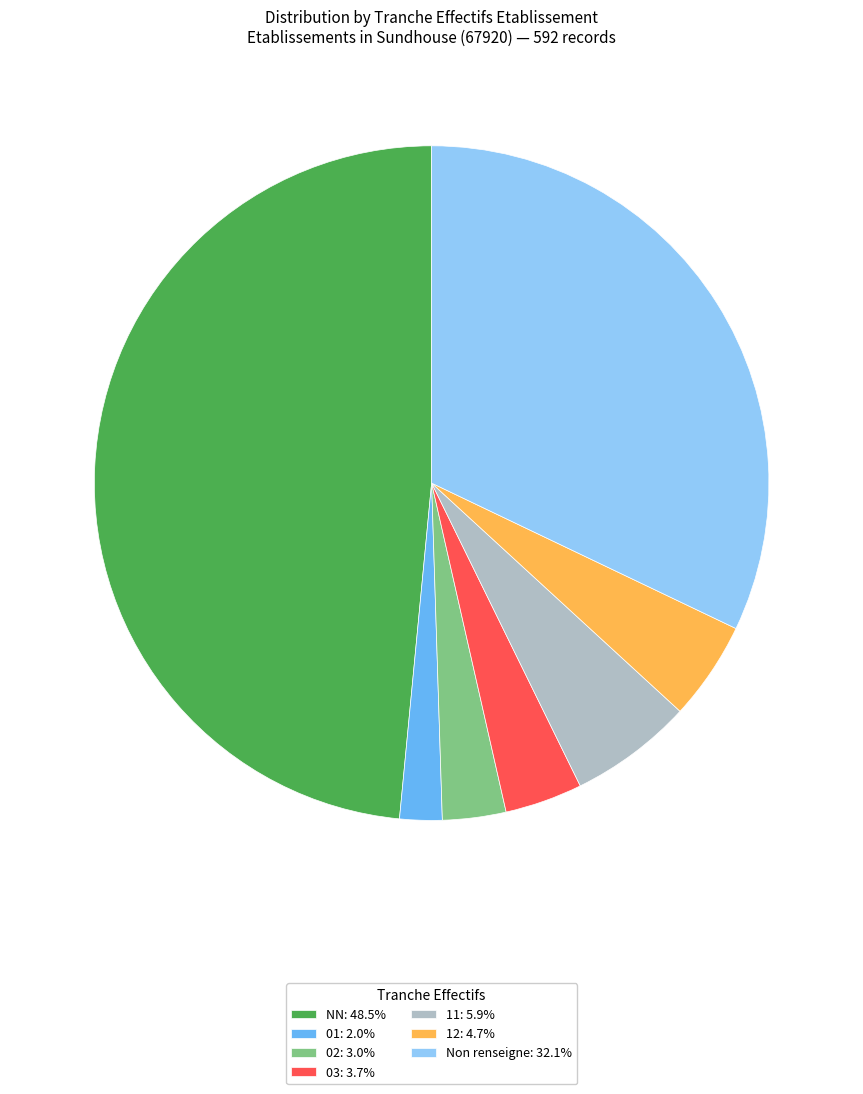

Is the sum of 02: 3.0% and NN: 48.5% greater than half?

Yes